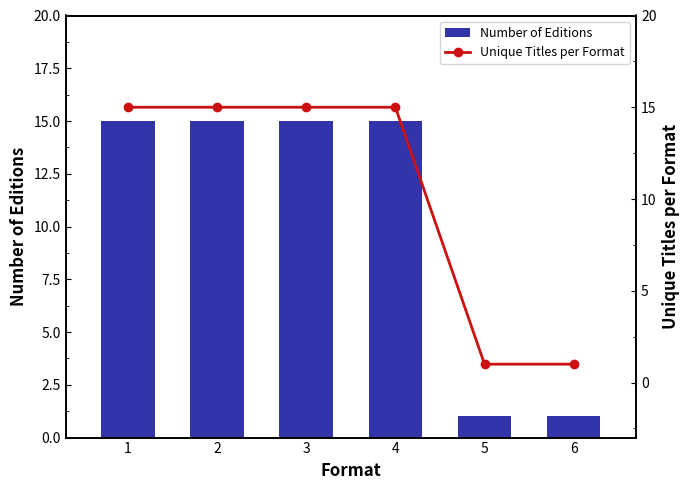

The value of Number of Editions at 6 is 0. True or false?

False